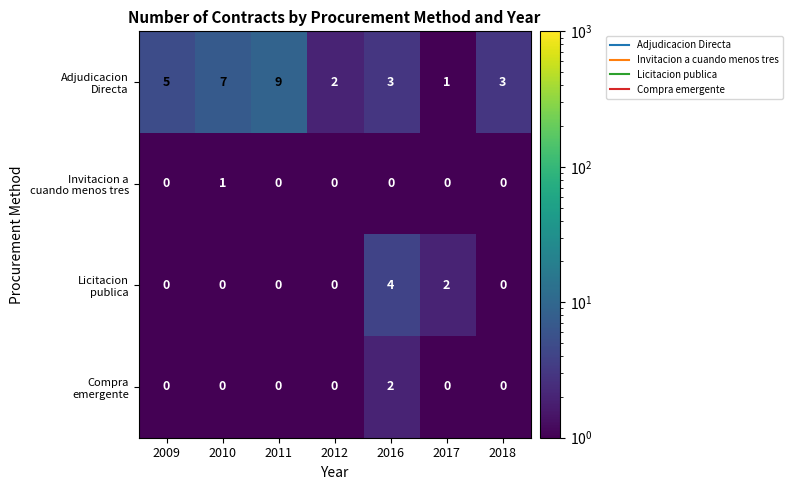

Which category has the highest value across all series?

2011